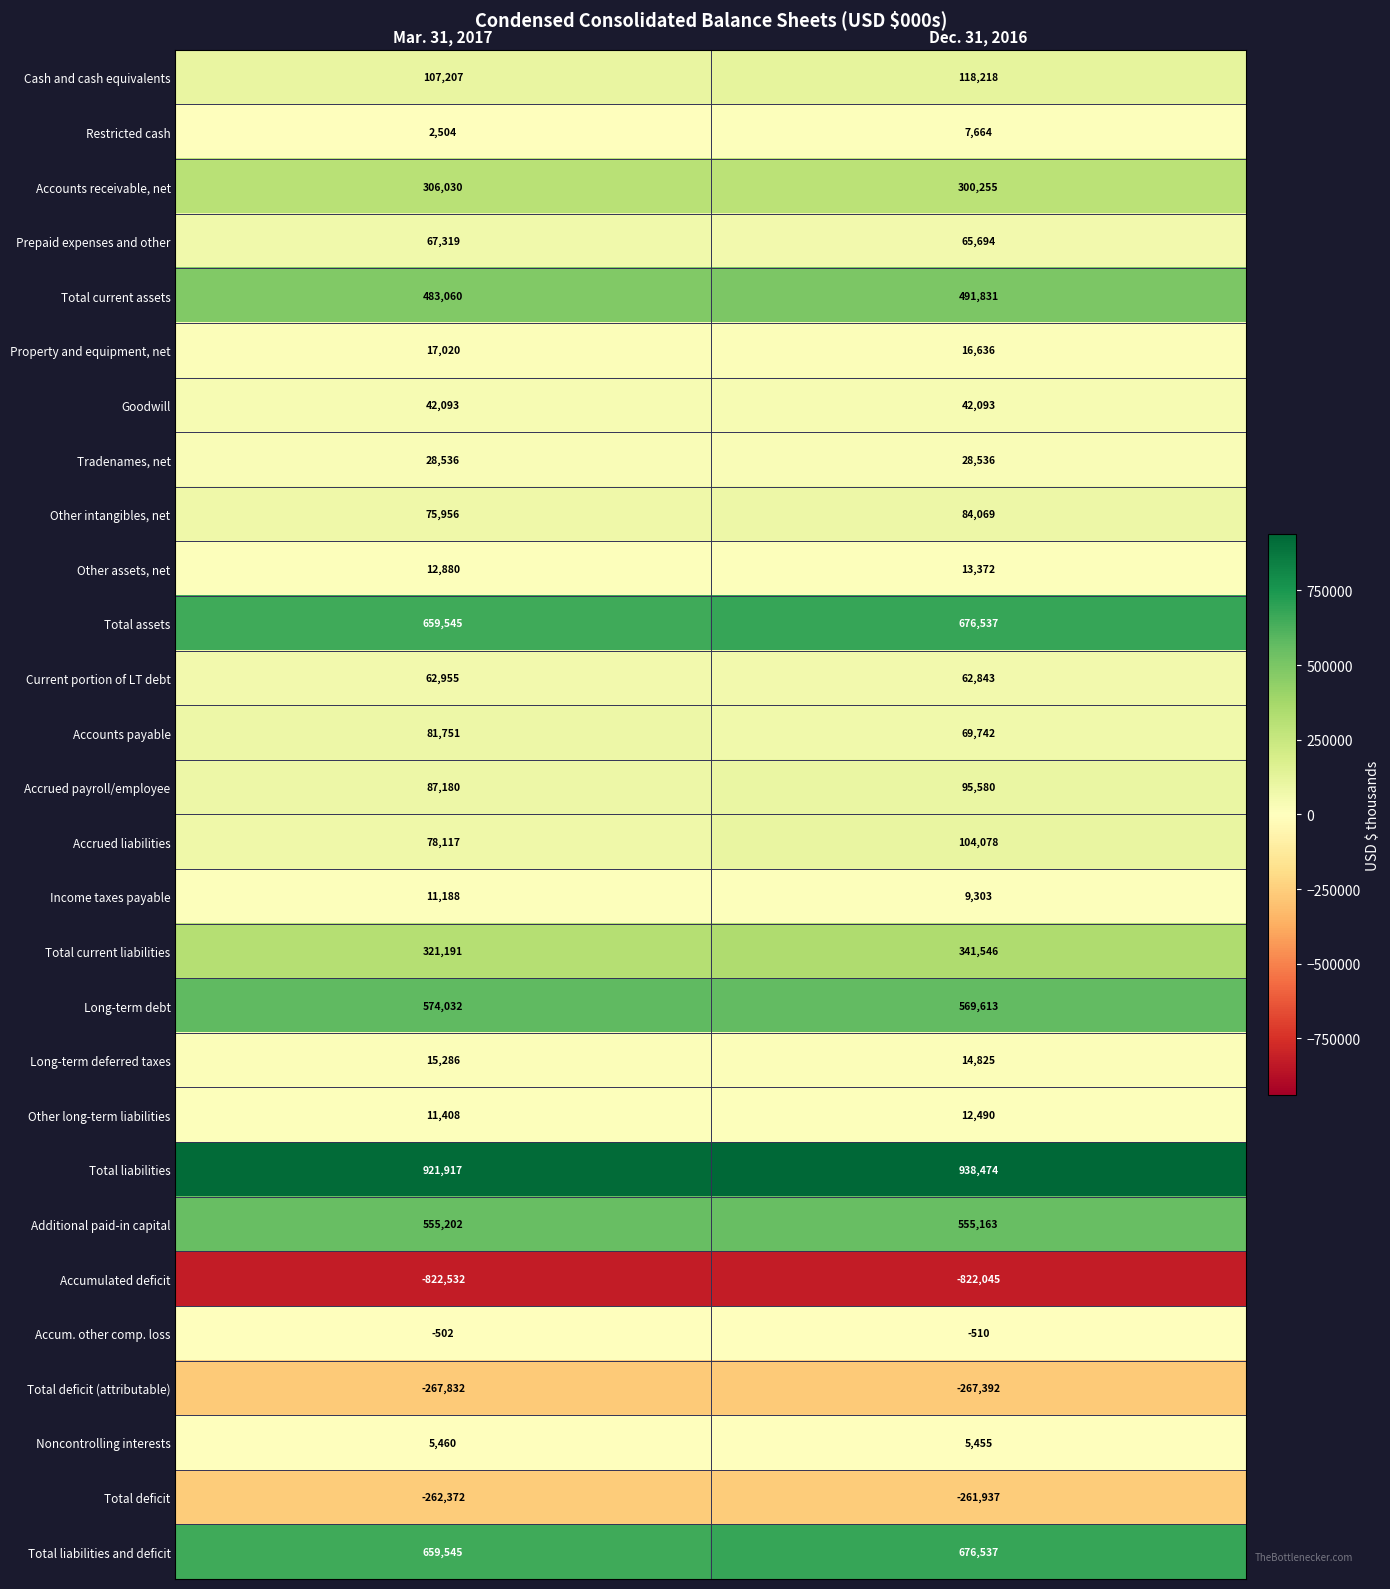

Is it true that Noncontrolling interests equals 2793 at Mar. 31, 2017?

False